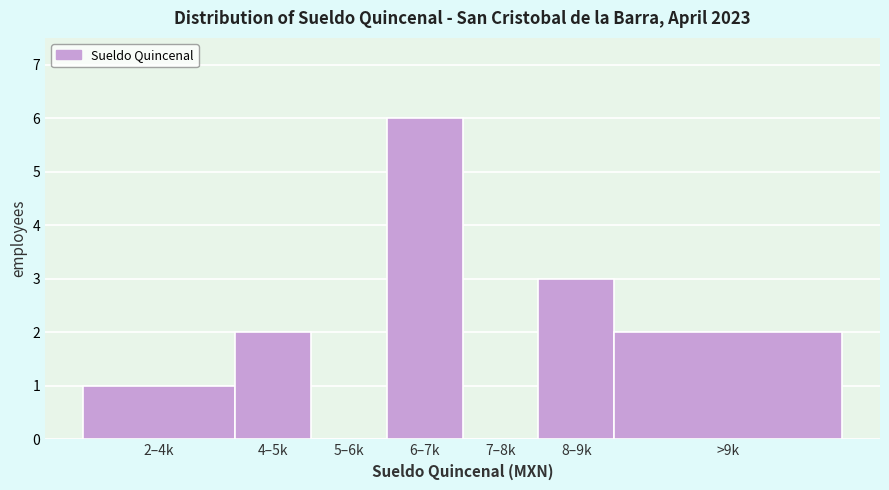

Reading left to right, what are all the values shown in this chart?

2–4k=1	4–5k=2	5–6k=0	6–7k=6	7–8k=0	8–9k=3	>9k=2